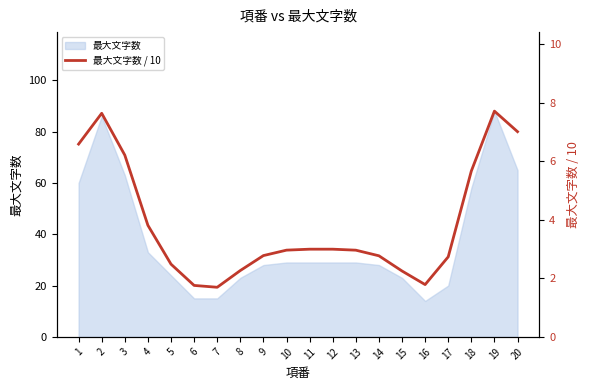

Where is the first local maximum?

2